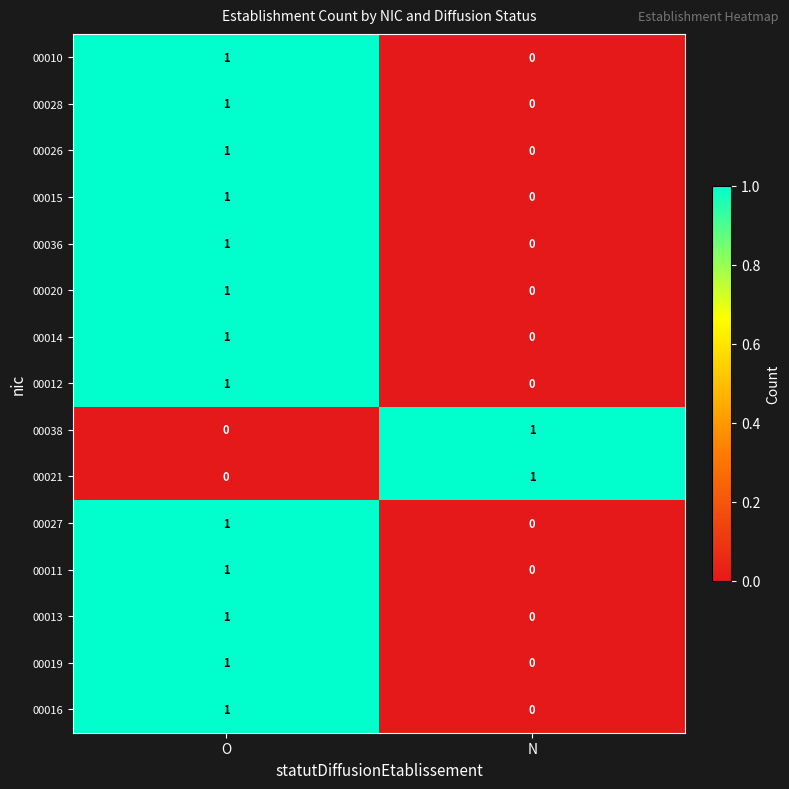

Is the value of 00015 at N greater than the value of 00016 at O?

No